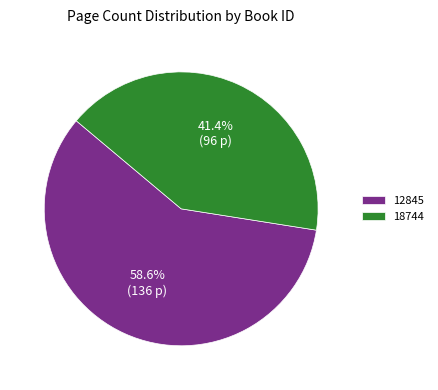

How many segments does this pie chart have?

2